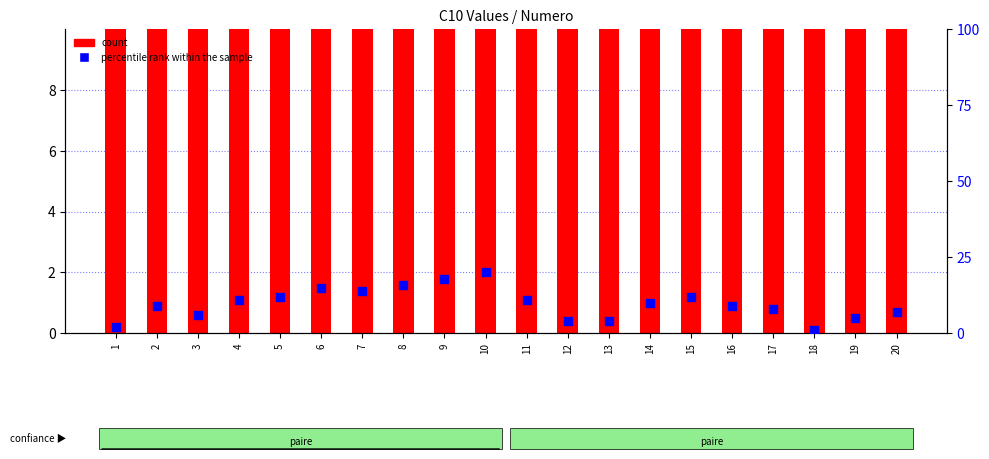

Which series has the largest Y range (max minus min)?

percentile rank within the sample